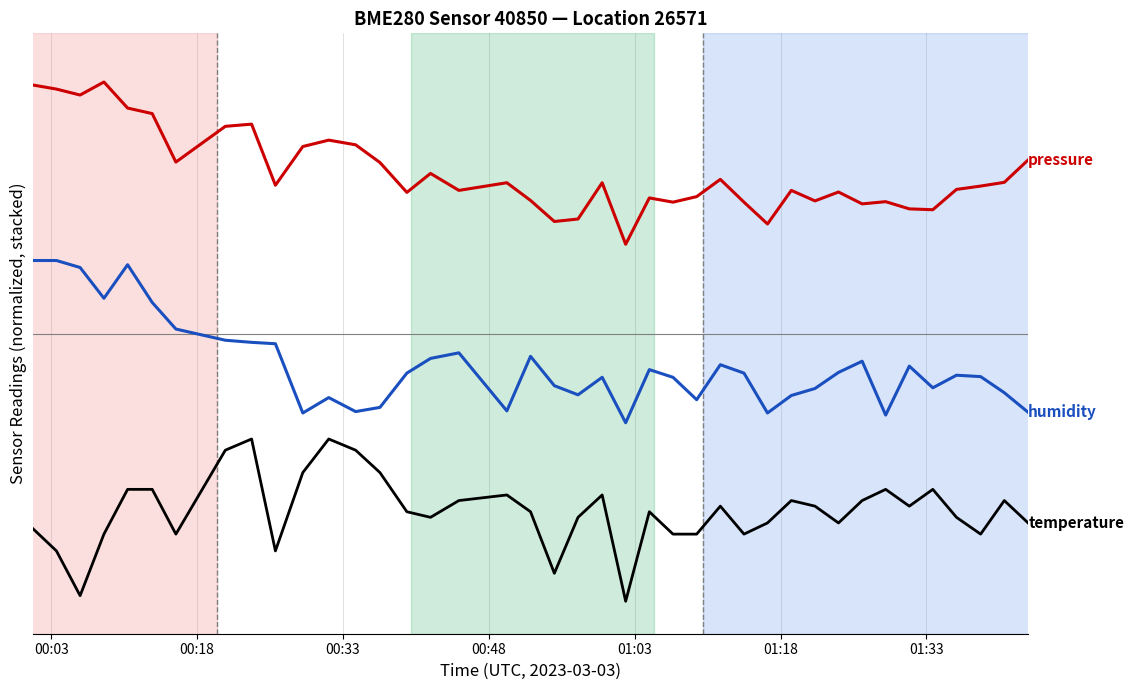

The value of pressure at 36 is 4.4. True or false?

False